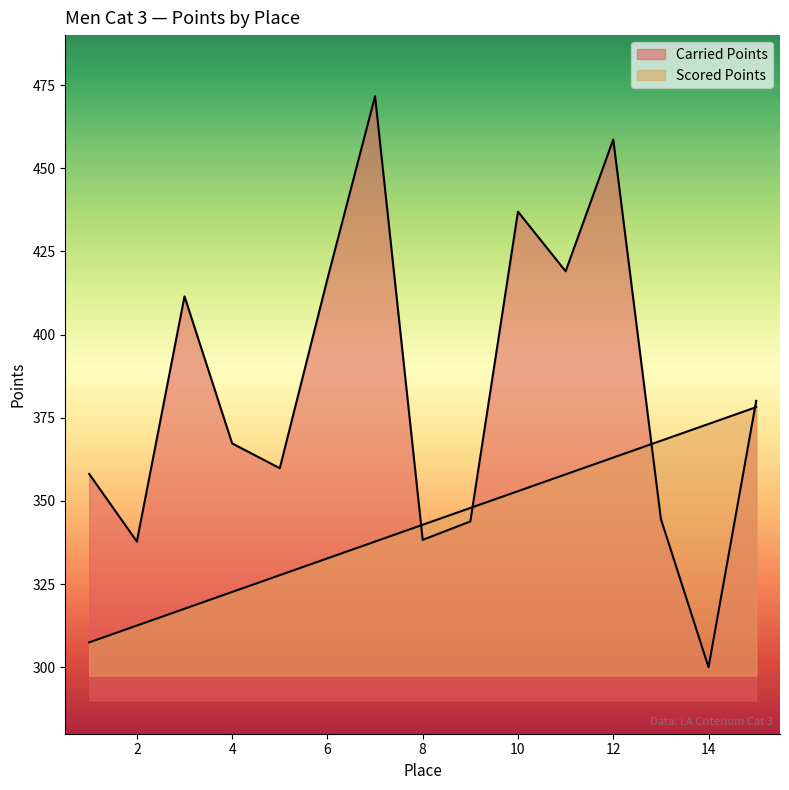

What is the difference between the maximum and minimum values in the Carried Points series?

171.6